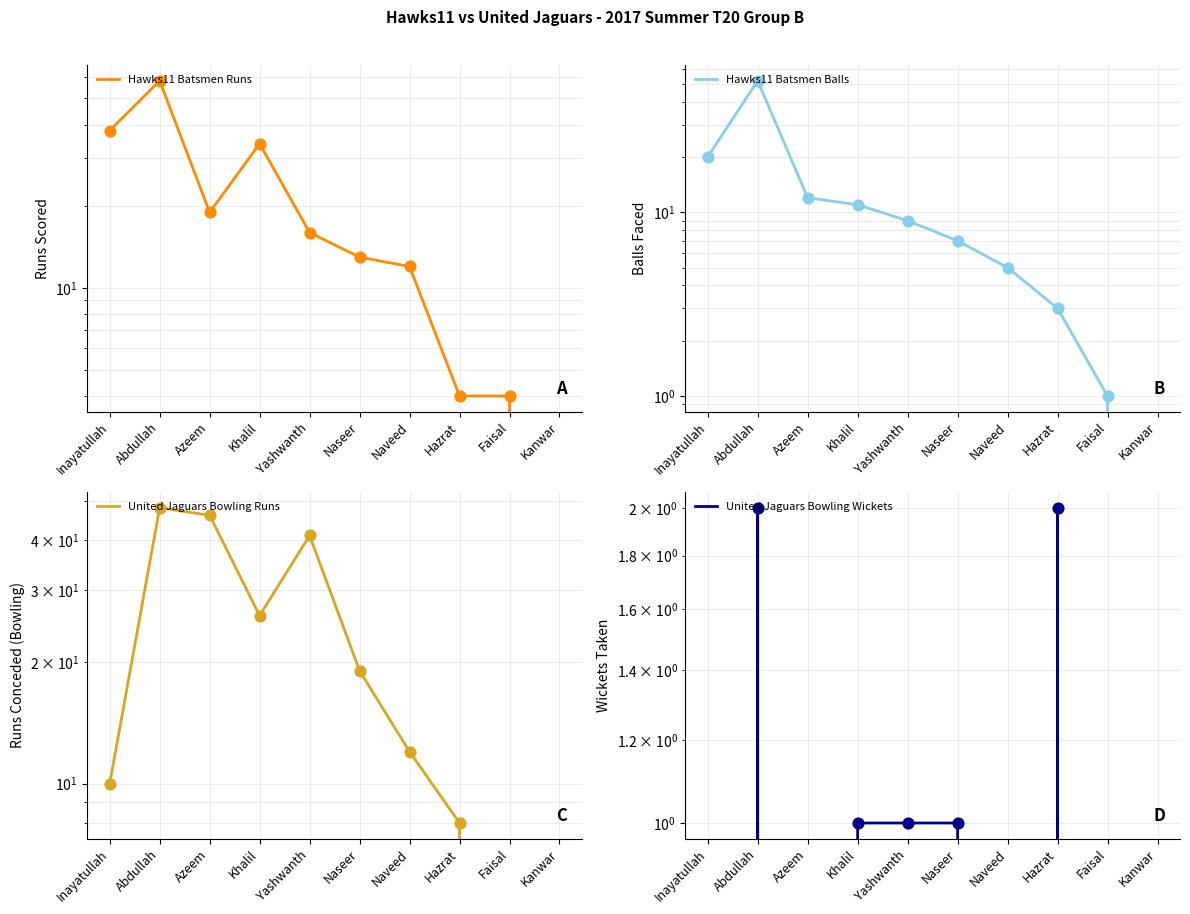

What is the total value across all series at Naseer?

40